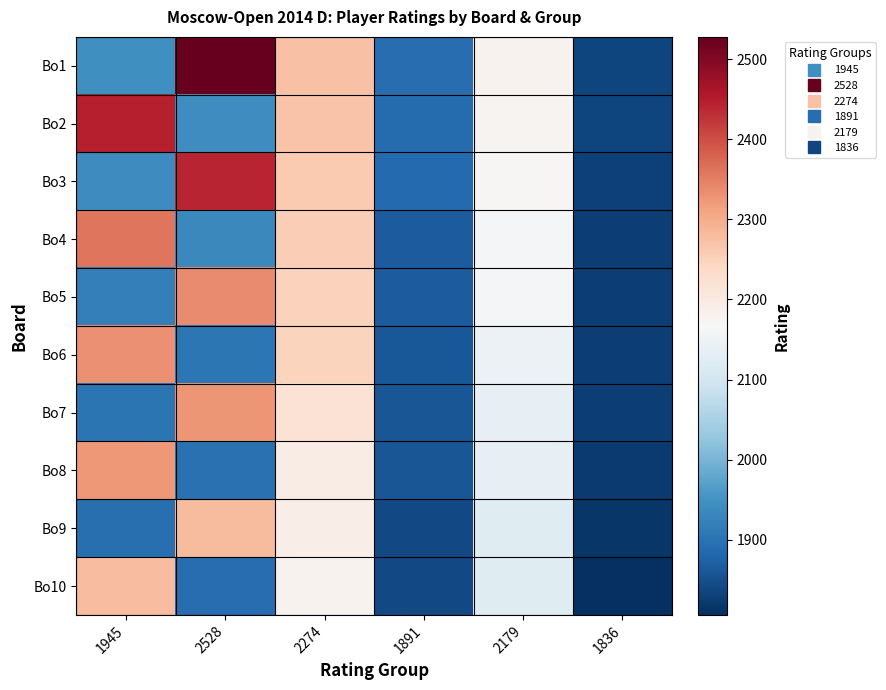

Which series has the largest range (max minus min)?

Bo1